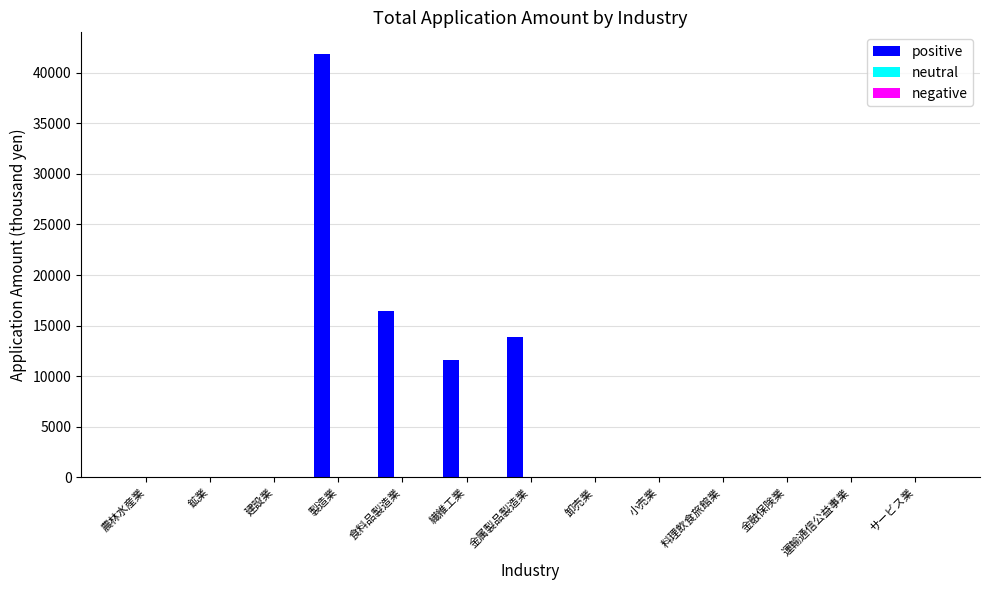

Which series changed the most between 農林水産業 and 食料品製造業?

positive